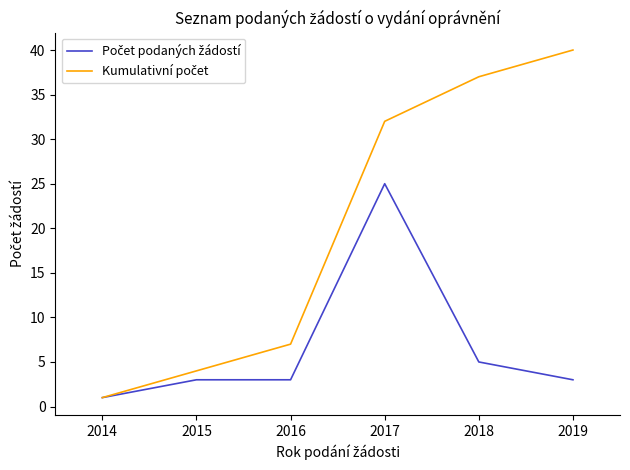

Which category has the lowest value across all series?

2014